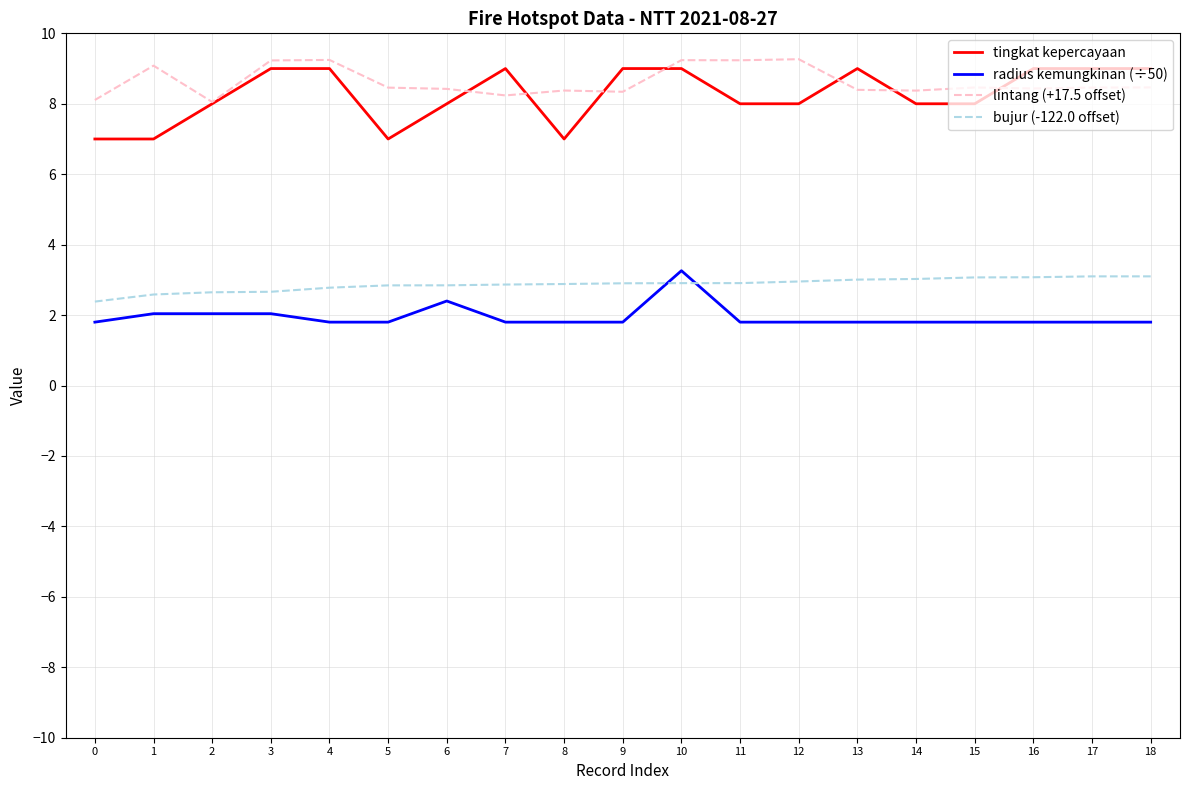

Between 0 and 10, which series saw the biggest shift?

tingkat kepercayaan